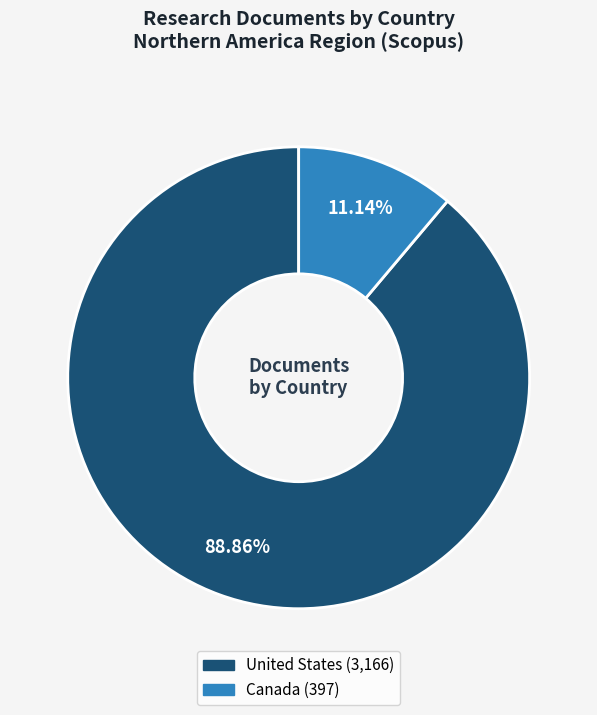

Does any single category account for the majority?

Yes